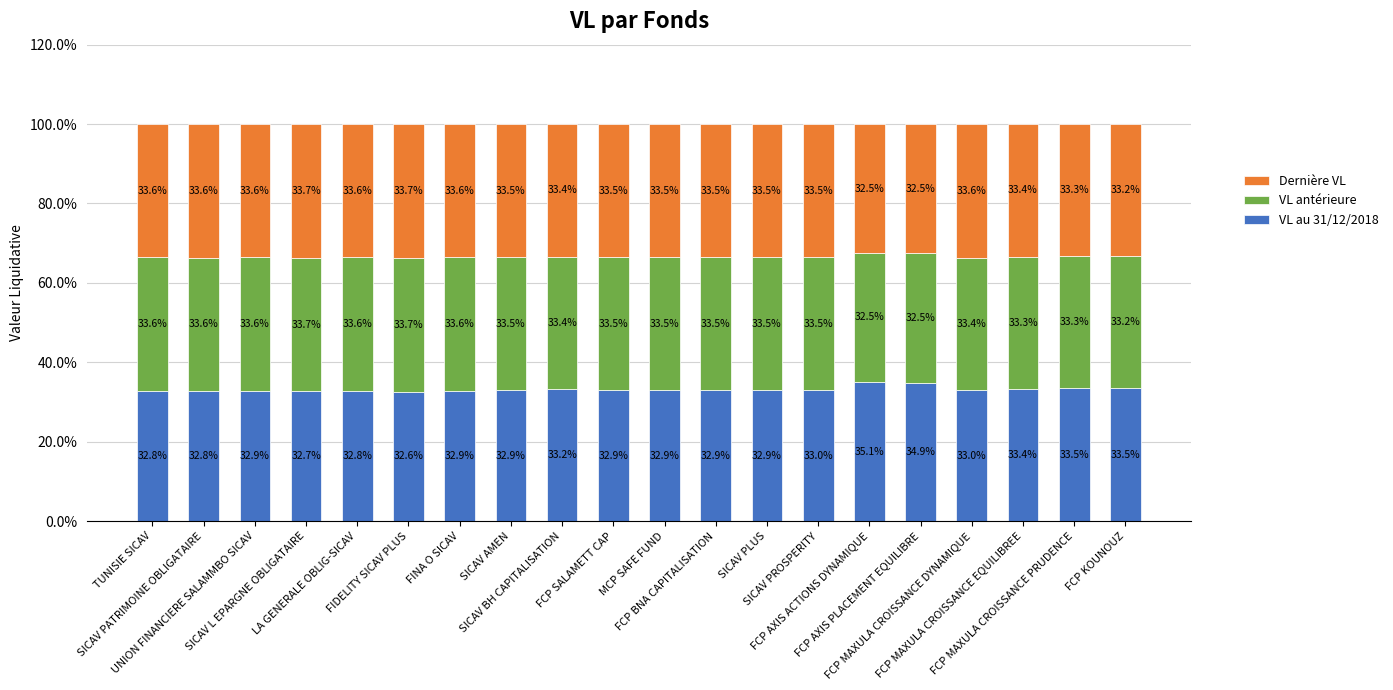

What is the lowest value of the VL au 31/12/2018 series?

32.6